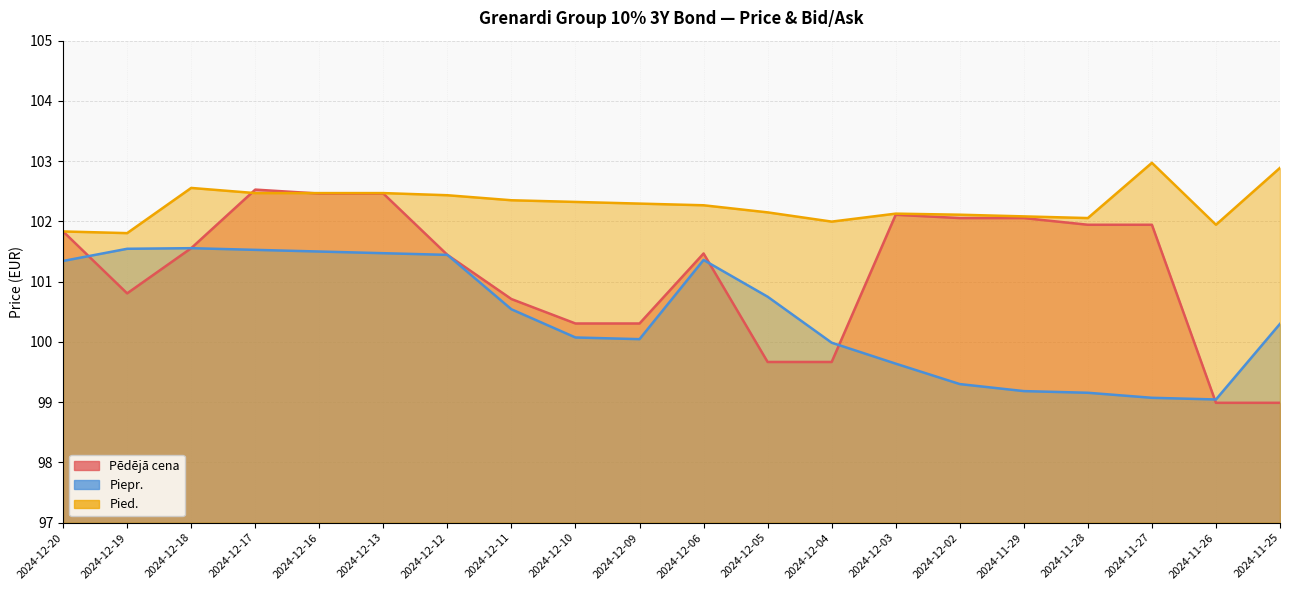

Reading left to right, transcribe all the data shown in this chart.

Pēdējā cena: 2024-12-20=101.8	2024-12-19=100.8	2024-12-18=101.6	2024-12-17=102.5	2024-12-16=102.5	2024-12-13=102.5	2024-12-12=101.4	2024-12-11=100.7	2024-12-10=100.3	2024-12-09=100.3	2024-12-06=101.5	2024-12-05=99.7	2024-12-04=99.7	2024-12-03=102.1	2024-12-02=102.1	2024-11-29=102.1	2024-11-28=101.9	2024-11-27=101.9	2024-11-26=99.0	2024-11-25=99.0
Piepr.: 2024-12-20=101.3	2024-12-19=101.5	2024-12-18=101.6	2024-12-17=101.5	2024-12-16=101.5	2024-12-13=101.5	2024-12-12=101.4	2024-12-11=100.5	2024-12-10=100.1	2024-12-09=100.0	2024-12-06=101.4	2024-12-05=100.8	2024-12-04=100.0	2024-12-03=99.6	2024-12-02=99.3	2024-11-29=99.2	2024-11-28=99.2	2024-11-27=99.1	2024-11-26=99.0	2024-11-25=100.3
Pied.: 2024-12-20=101.8	2024-12-19=101.8	2024-12-18=102.6	2024-12-17=102.5	2024-12-16=102.5	2024-12-13=102.5	2024-12-12=102.4	2024-12-11=102.4	2024-12-10=102.3	2024-12-09=102.3	2024-12-06=102.3	2024-12-05=102.2	2024-12-04=102.0	2024-12-03=102.1	2024-12-02=102.1	2024-11-29=102.1	2024-11-28=102.1	2024-11-27=103.0	2024-11-26=101.9	2024-11-25=102.9